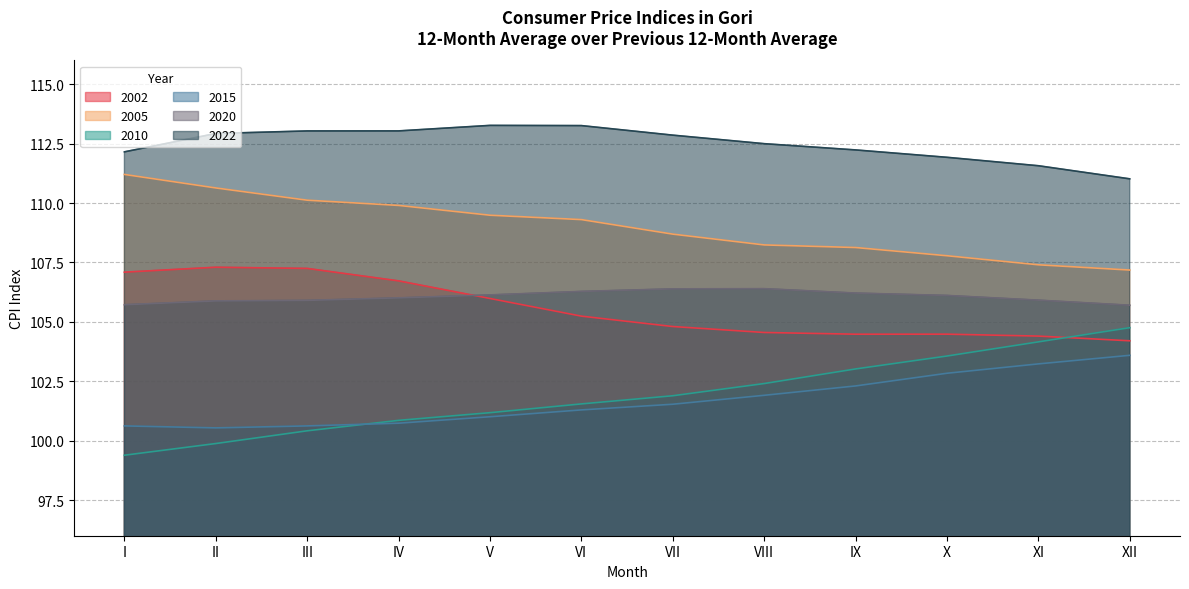

True or false: 2015 has a value of 100.7 at IV.

True